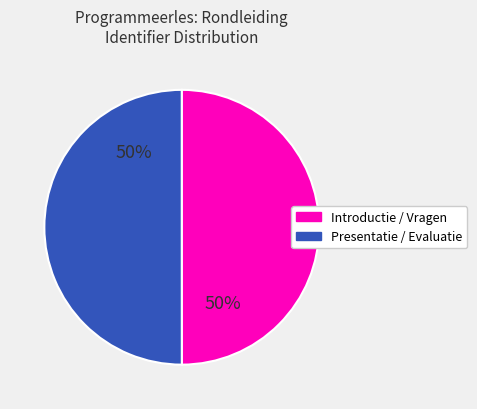

To the nearest percent, what is the average slice percentage?

50%